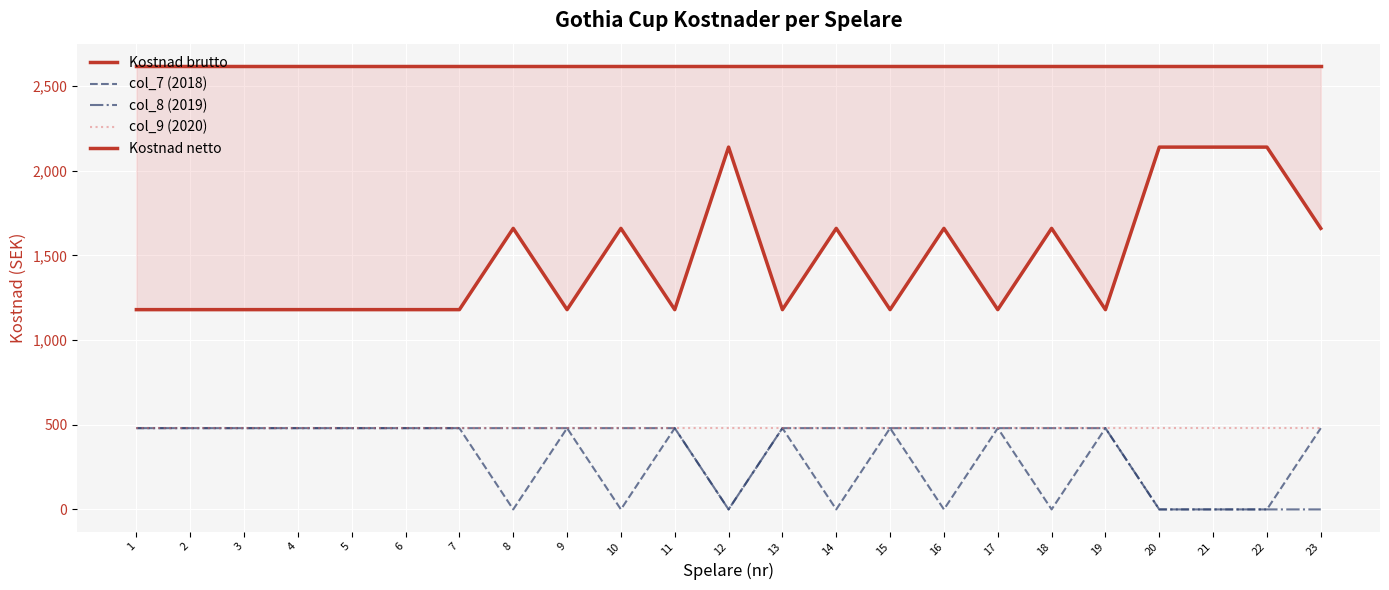

Which series has the largest range (max minus min)?

Kostnad netto